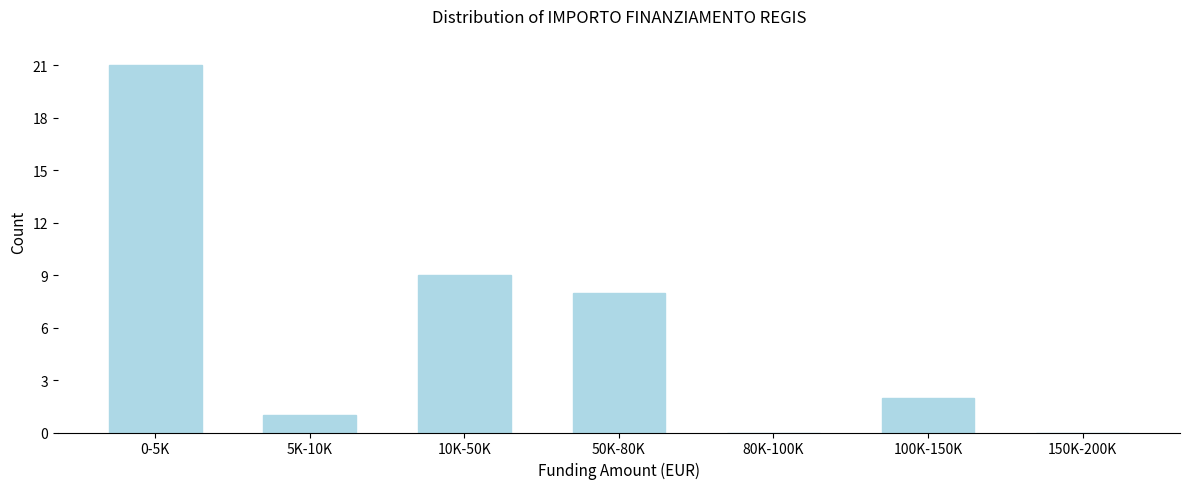

Reading left to right, what are all the values shown in this chart?

0-5K=21	5K-10K=1	10K-50K=9	50K-80K=8	80K-100K=0	100K-150K=2	150K-200K=0